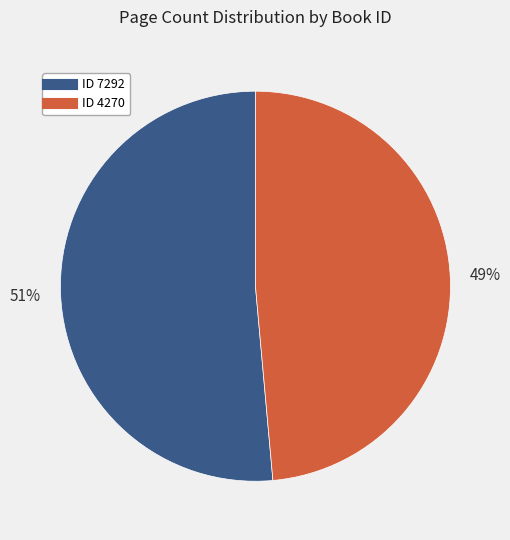

To the nearest percent, what is the average slice percentage?

50%